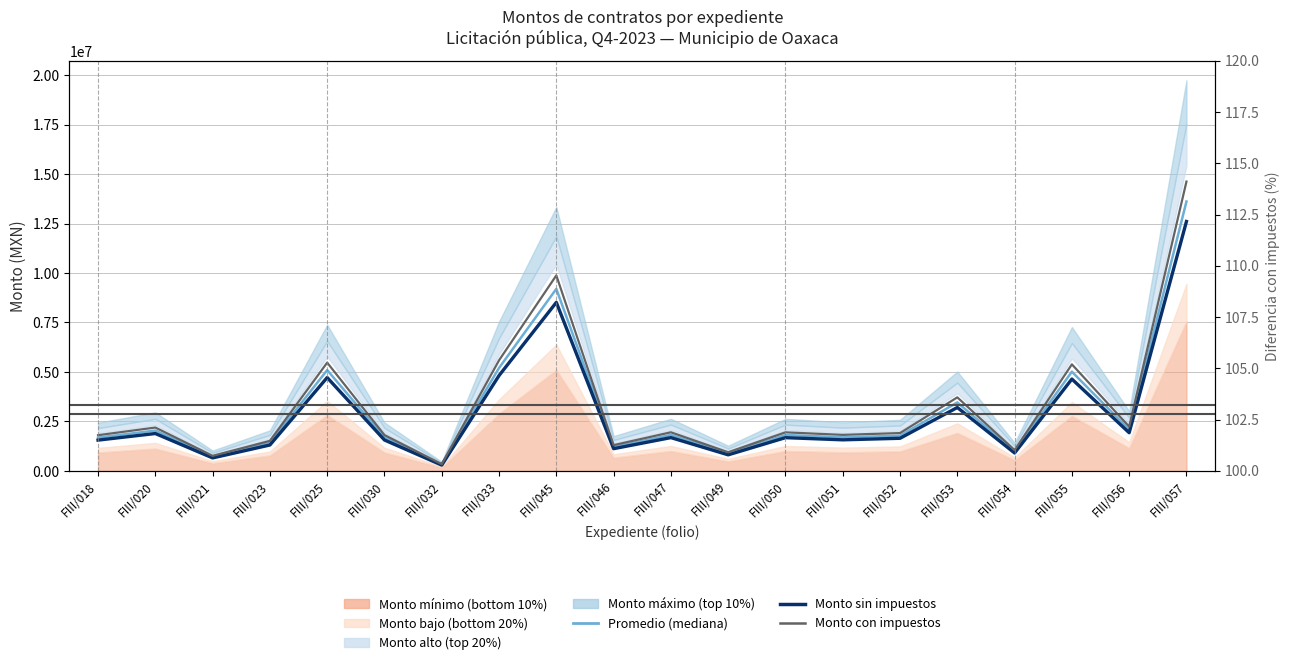

The value of Monto con impuestos at FIII/049 is 943015.9. True or false?

True